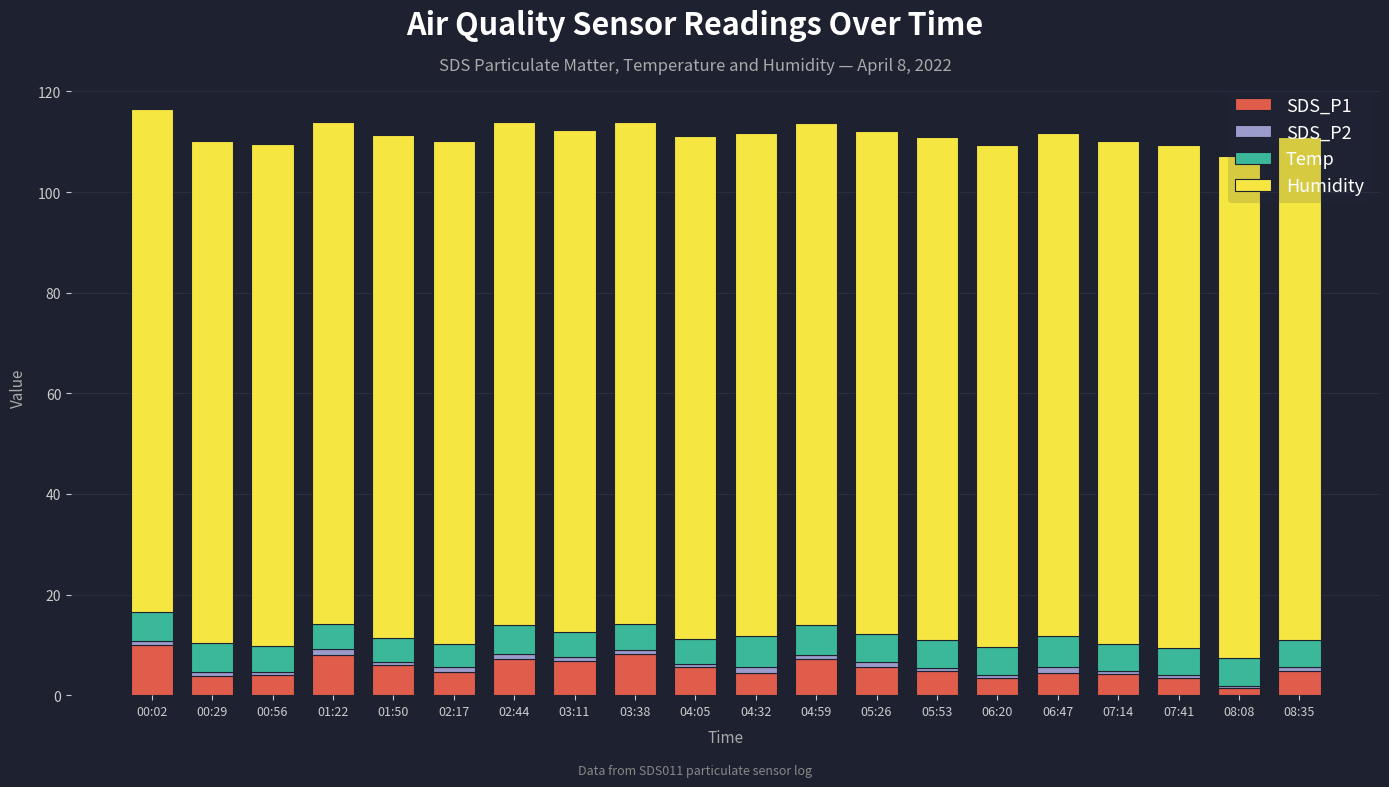

True or false: SDS_P1 has a value of 1.5 at 05:26.

False